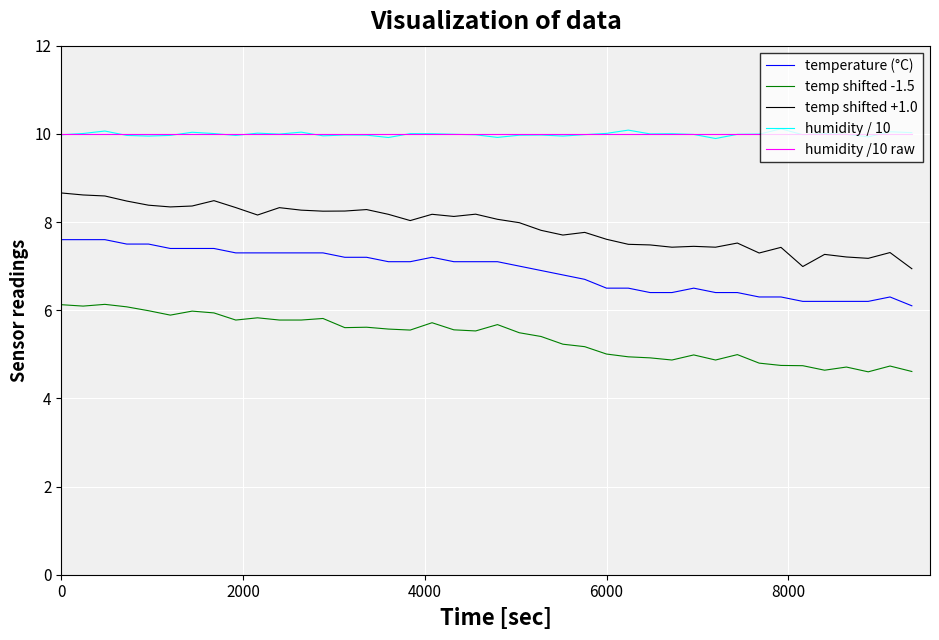

True or false: temp shifted -1.5 and temperature (°C) intersect in this chart.

False